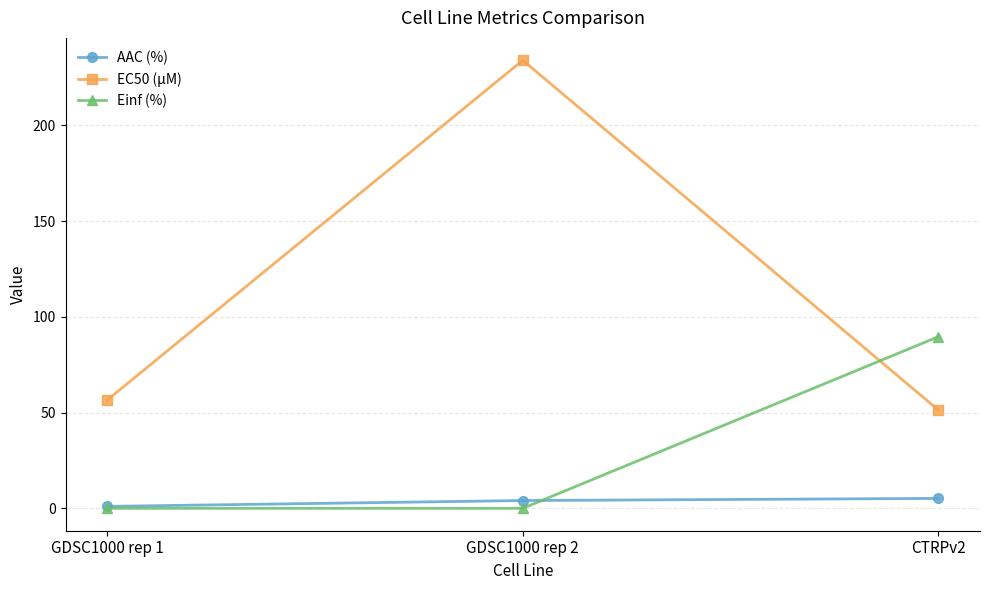

List the series in order of their peak value, highest first.

EC50 (µM), Einf (%), AAC (%)